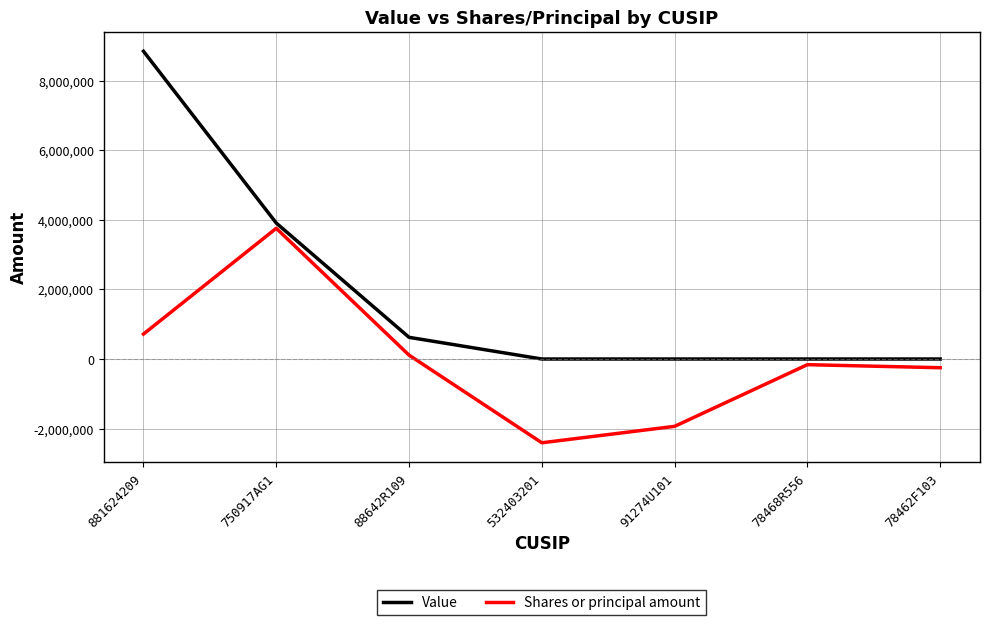

True or false: Value and Shares or principal amount intersect in this chart.

False